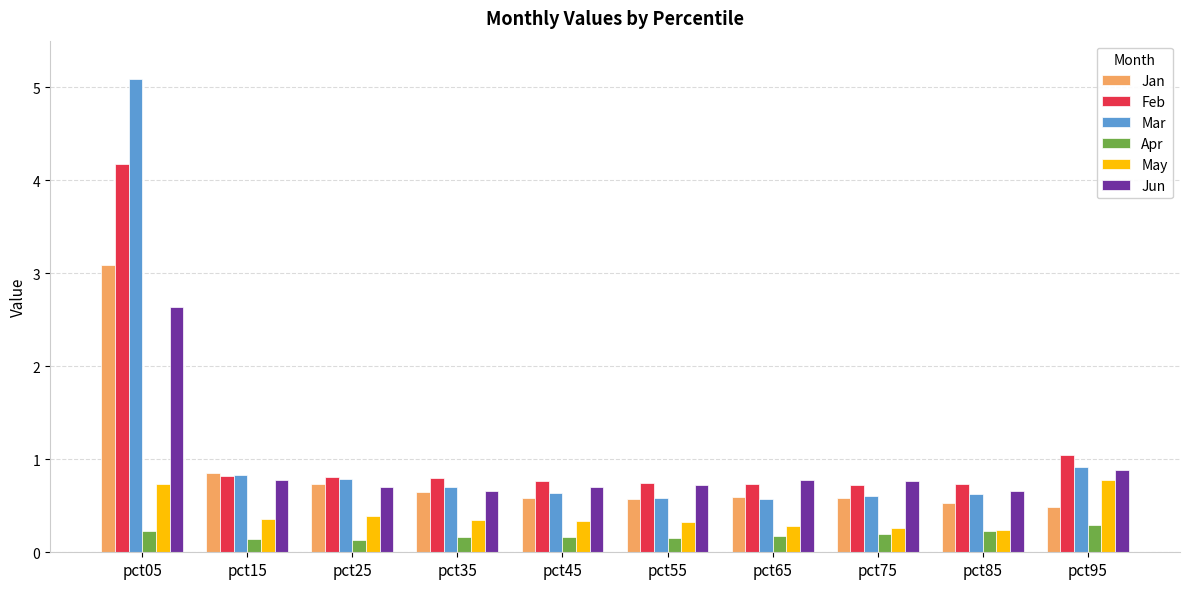

What is the average value of the Apr series?

0.2